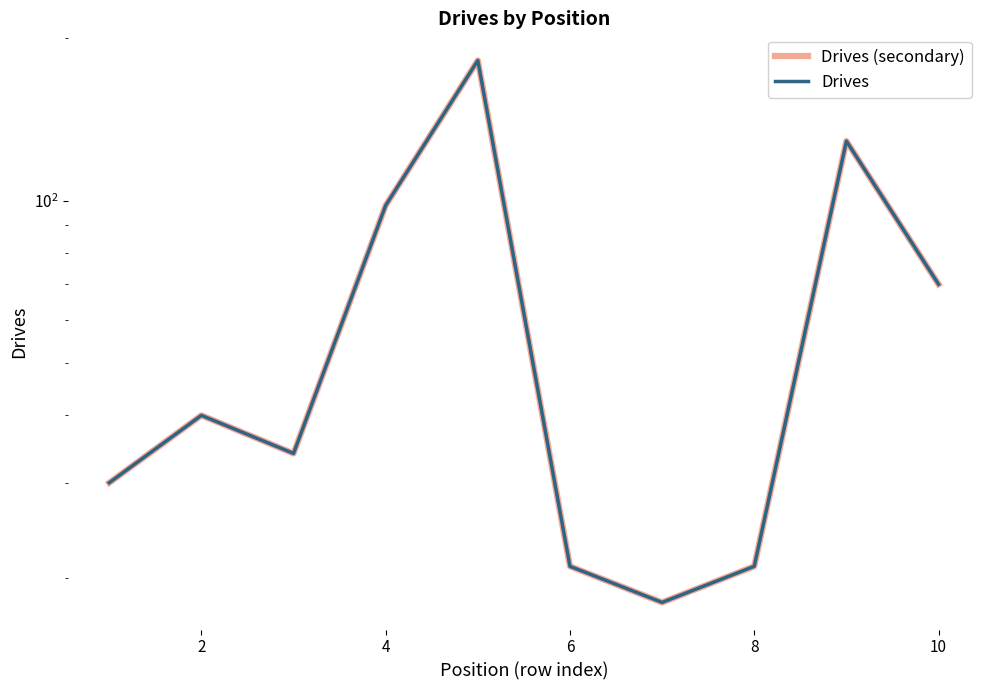

What is the minimum value for Drives (secondary)?

18